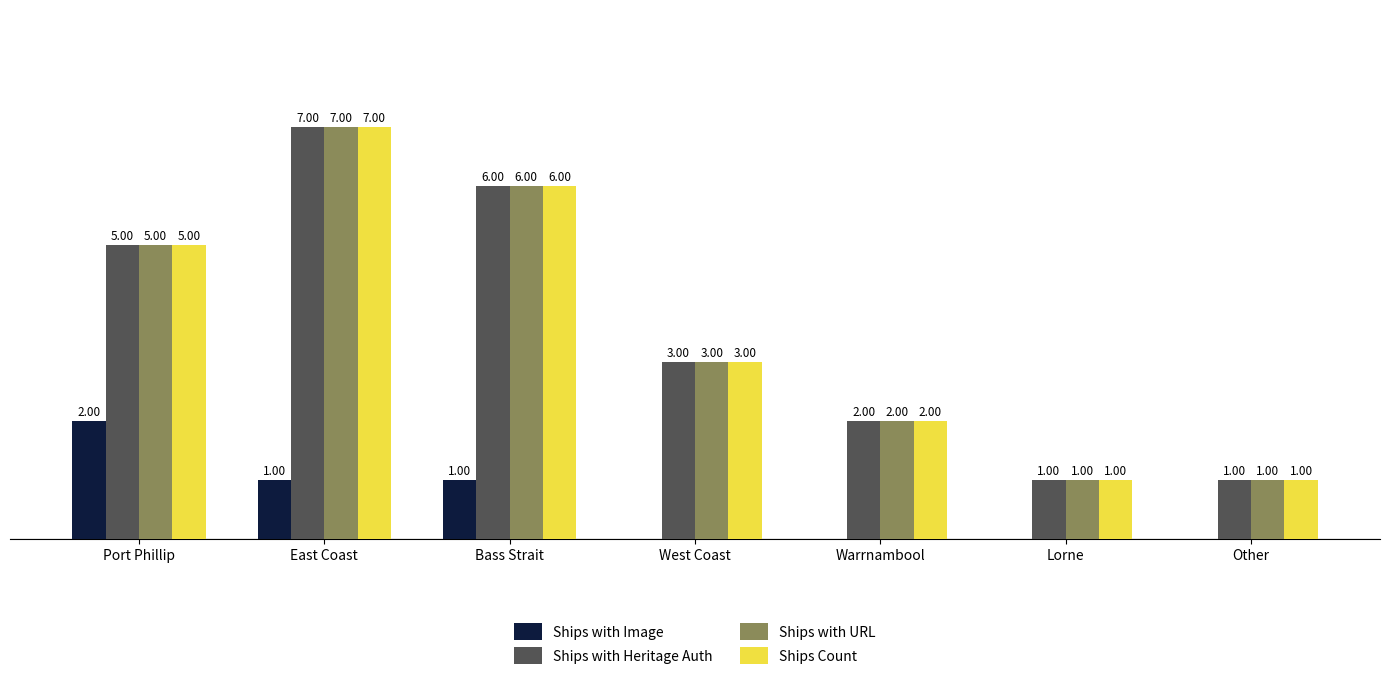

Is the value of Ships with Image at Lorne greater than the value of Ships with URL at Other?

No